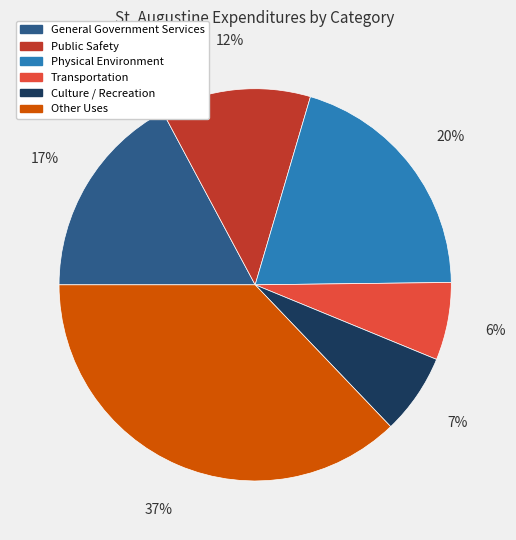

Is the sum of Other Uses and Transportation greater than half?

No